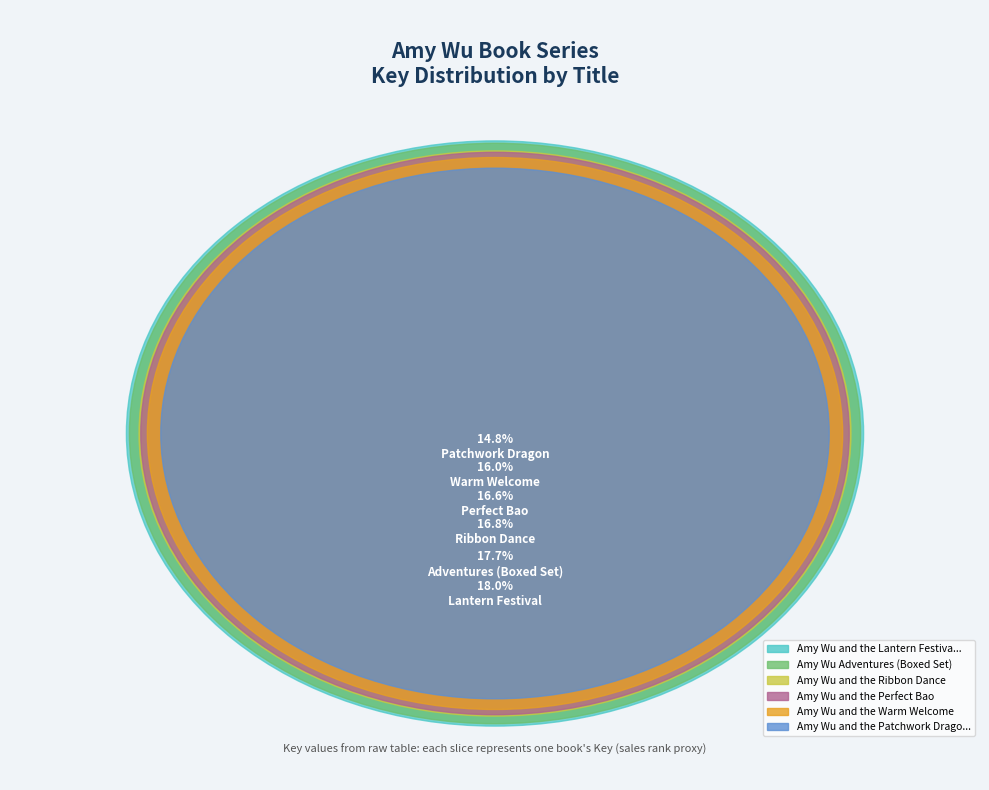

What is the total percentage of Amy Wu and the Lantern Festival and Amy Wu and the Perfect Bao?

34.6%